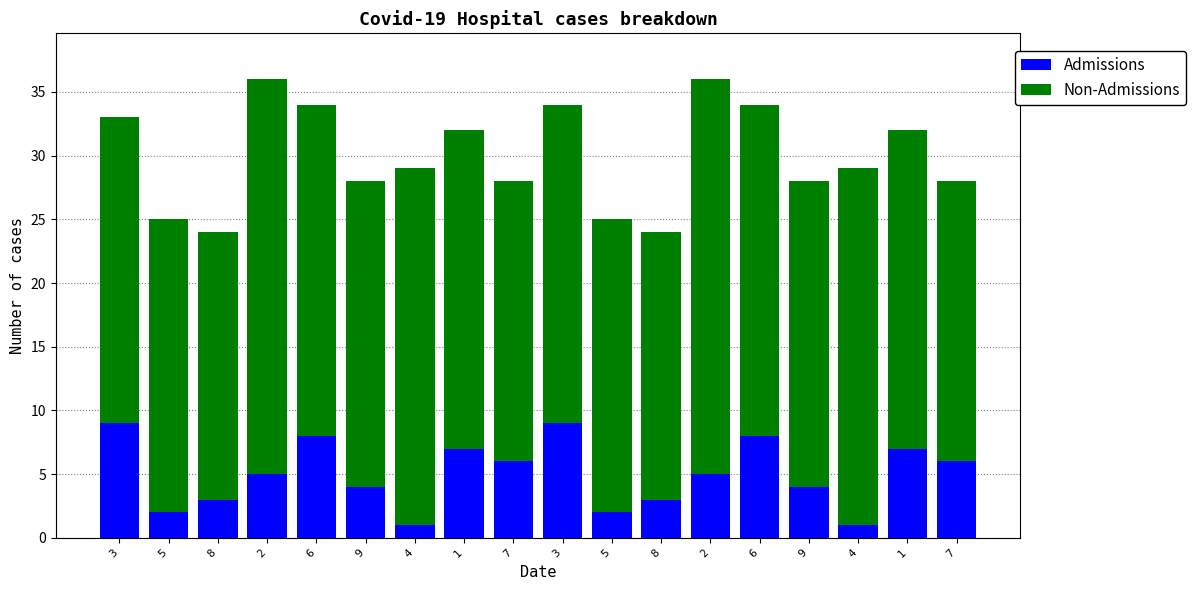

How many series are shown in this chart?

2